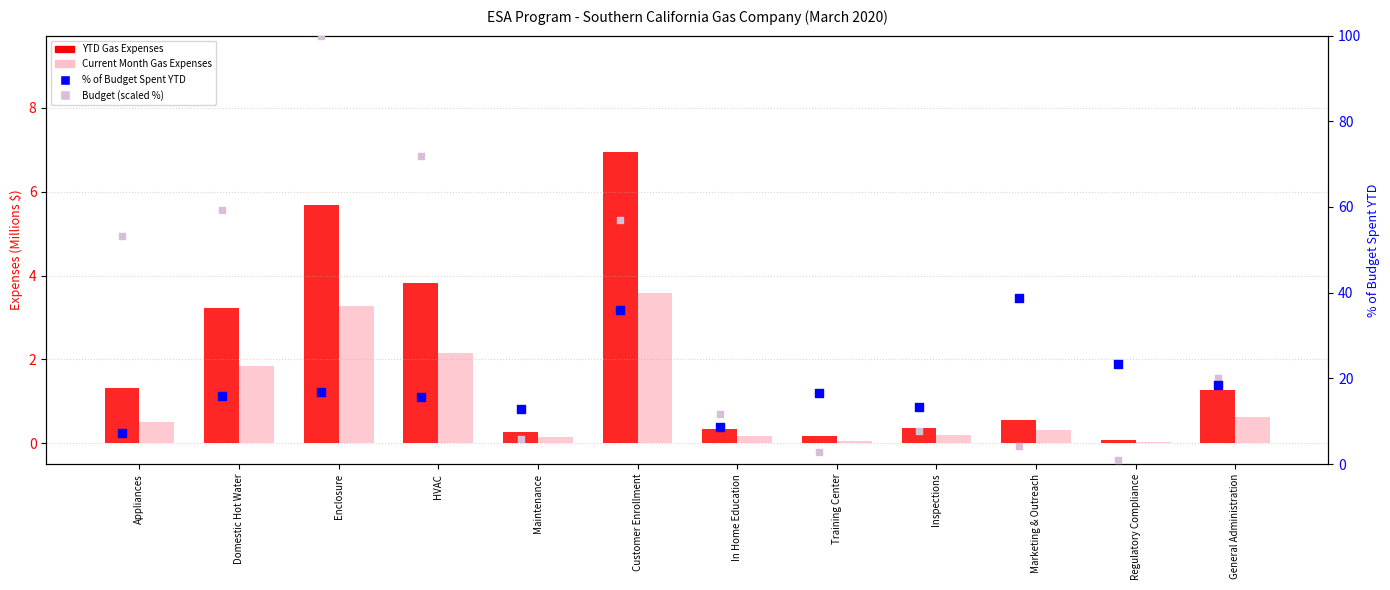

What are all the series names shown in the legend?

YTD Gas Expenses, Current Month Gas Expenses, % of Budget Spent YTD, Budget (scaled %)